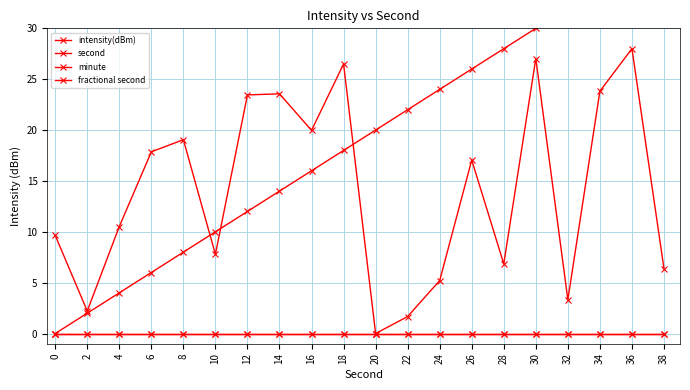

At how many categories does at least one series exceed 8?

19